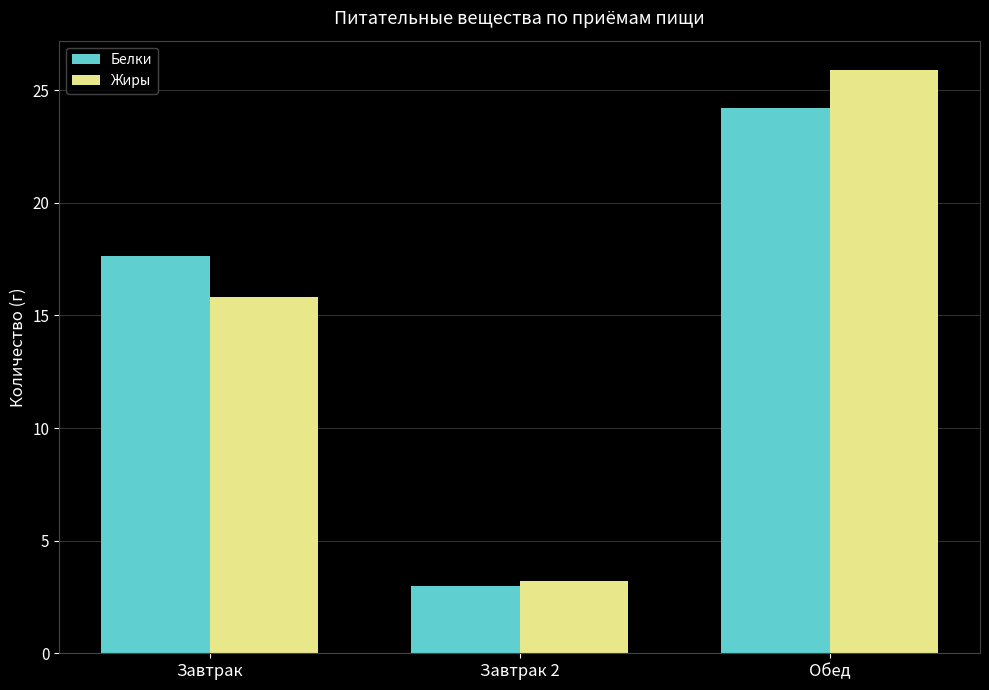

Which series changed the most between Завтрак and Обед?

Жиры